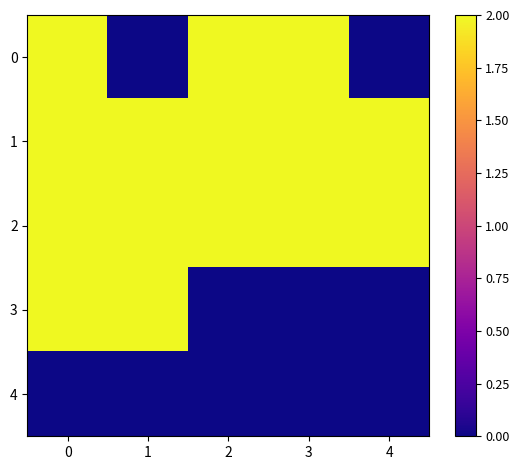

Reading right to left, transcribe all the data shown in this chart.

0: 4=0.0	3=2.0	2=2.0	1=0.0	0=2.0
1: 4=2.0	3=2.0	2=2.0	1=2.0	0=2.0
2: 4=2.0	3=2.0	2=2.0	1=2.0	0=2.0
3: 4=0.0	3=0.0	2=0.0	1=2.0	0=2.0
4: 4=0.0	3=0.0	2=0.0	1=0.0	0=0.0